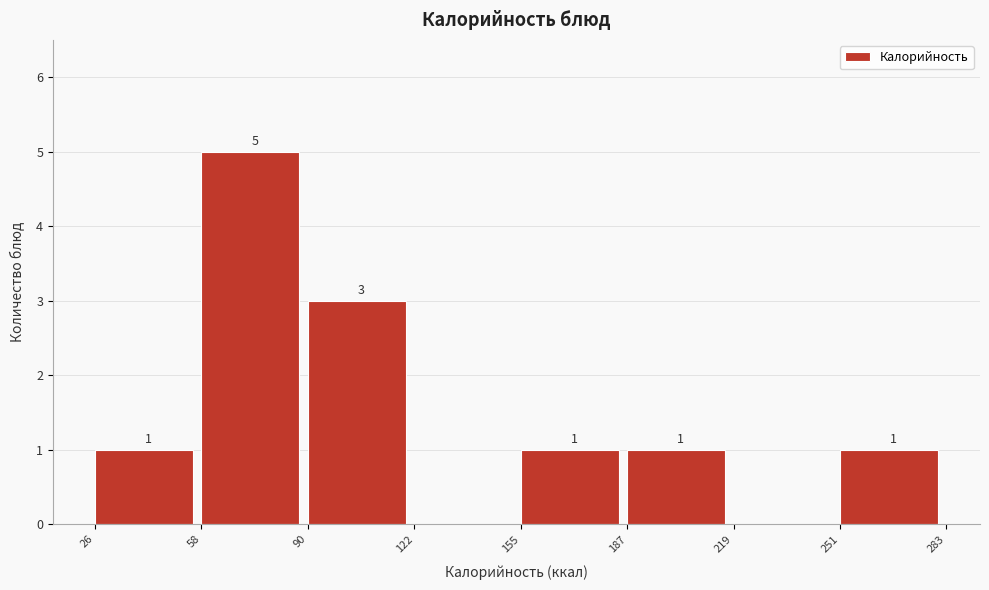

Which range on the x-axis has the tallest bar?

58 to 90